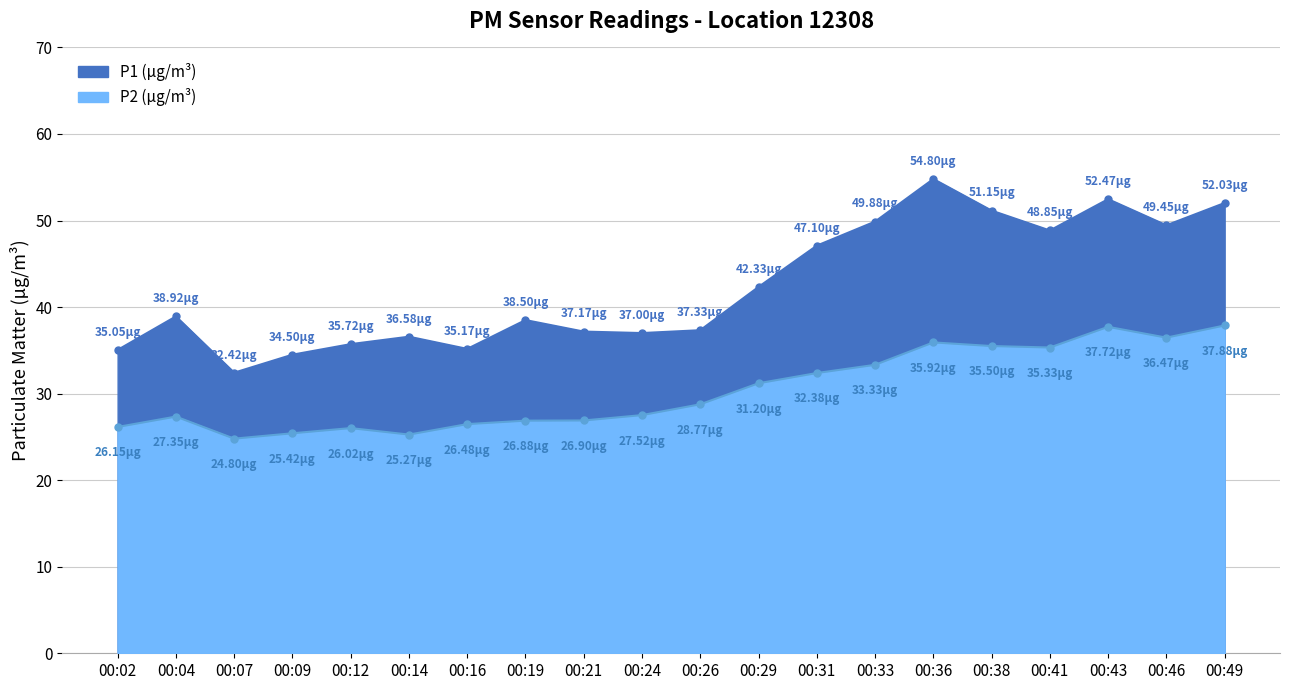

How many values in the P1 series are below 38?

9